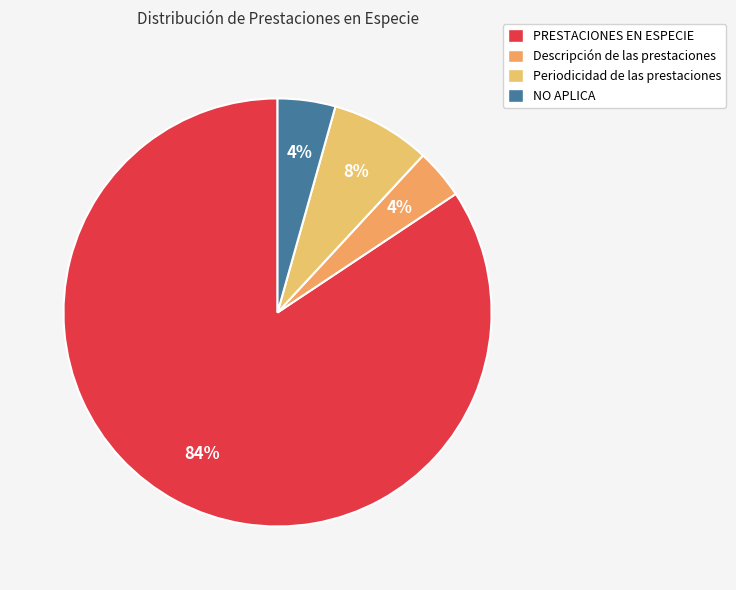

What is the largest slice in the pie chart?

PRESTACIONES EN ESPECIE